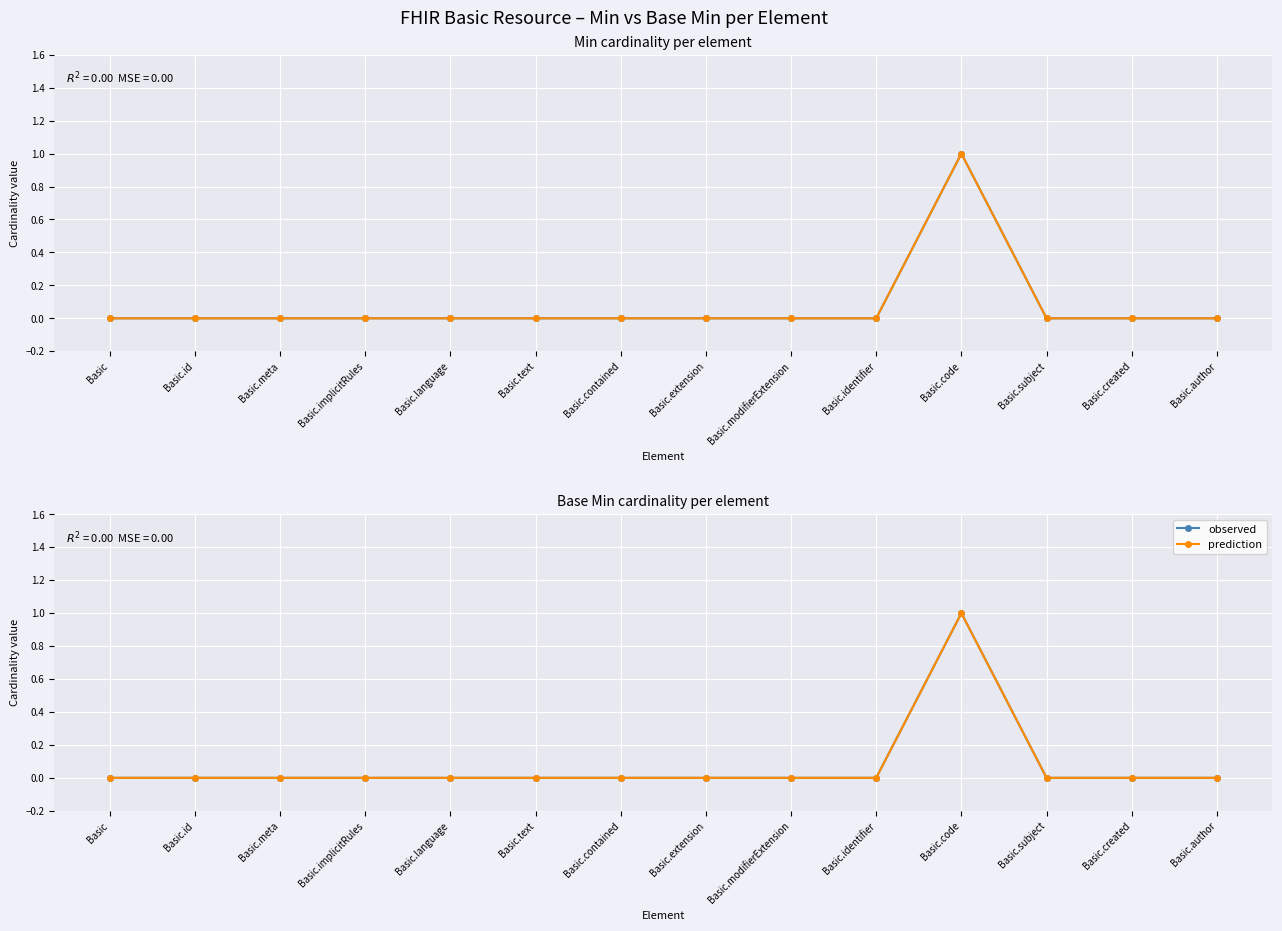

At which label does observed reach its peak?

Basic.code